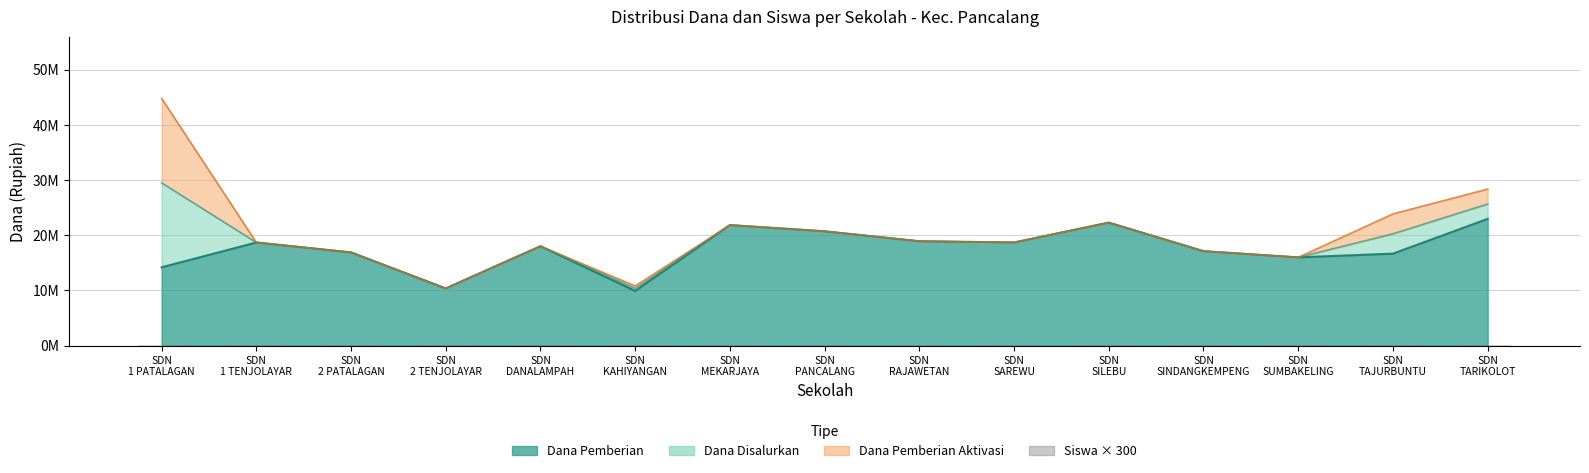

At which category does the chart reach its minimum across all series?

SDN
2 TENJOLAYAR